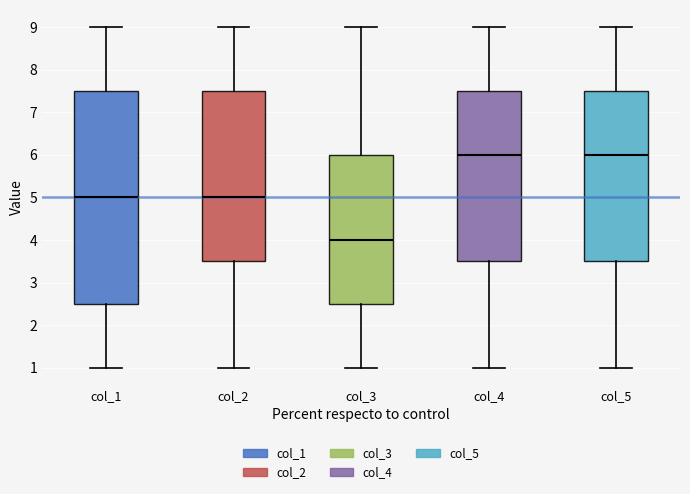

Reading left to right, transcribe this box plot: for each box, give where its median line is, the range the box spans, and where its two whiskers end, as read against the y-axis. The values are not printed on the chart, so give them approximately, as read against the axis.

col_1: median 5.0, box 2.5 to 7.5, whiskers 1.0 to 9.0
col_2: median 5.0, box 3.5 to 7.5, whiskers 1.0 to 9.0
col_3: median 4.0, box 2.5 to 6.0, whiskers 1.0 to 9.0
col_4: median 6.0, box 3.5 to 7.5, whiskers 1.0 to 9.0
col_5: median 6.0, box 3.5 to 7.5, whiskers 1.0 to 9.0